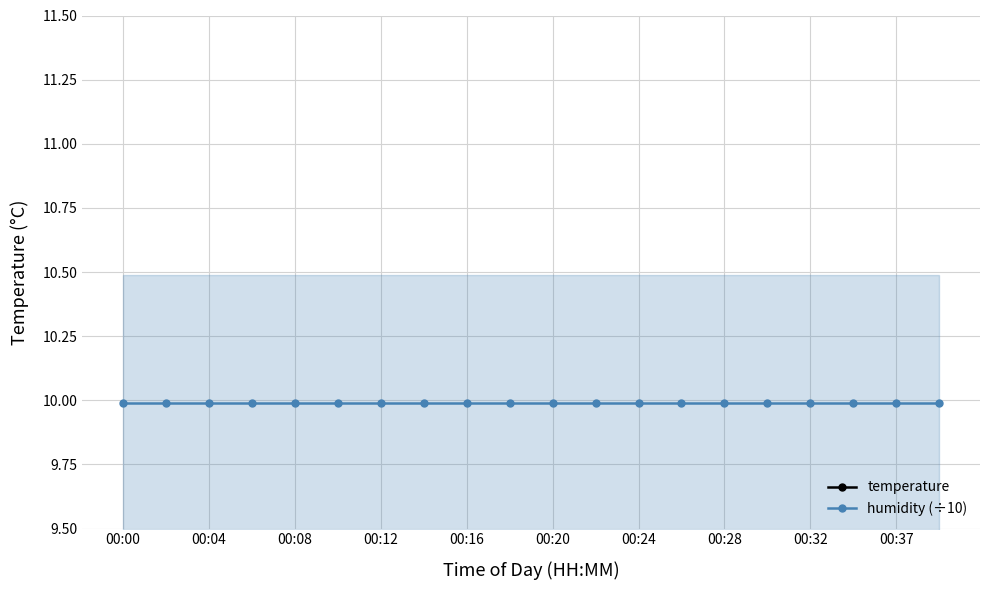

Where is humidity (÷10) nearest to the value 9?

00:00